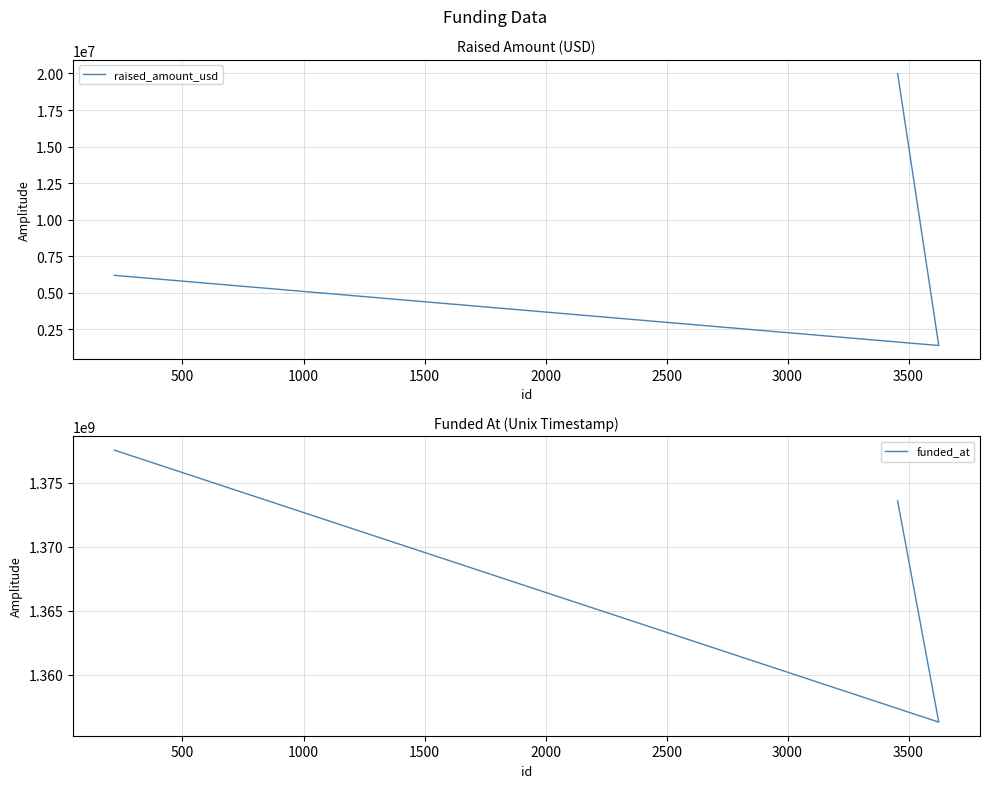

Which series changed the most between 500 and 1000?

funded_at